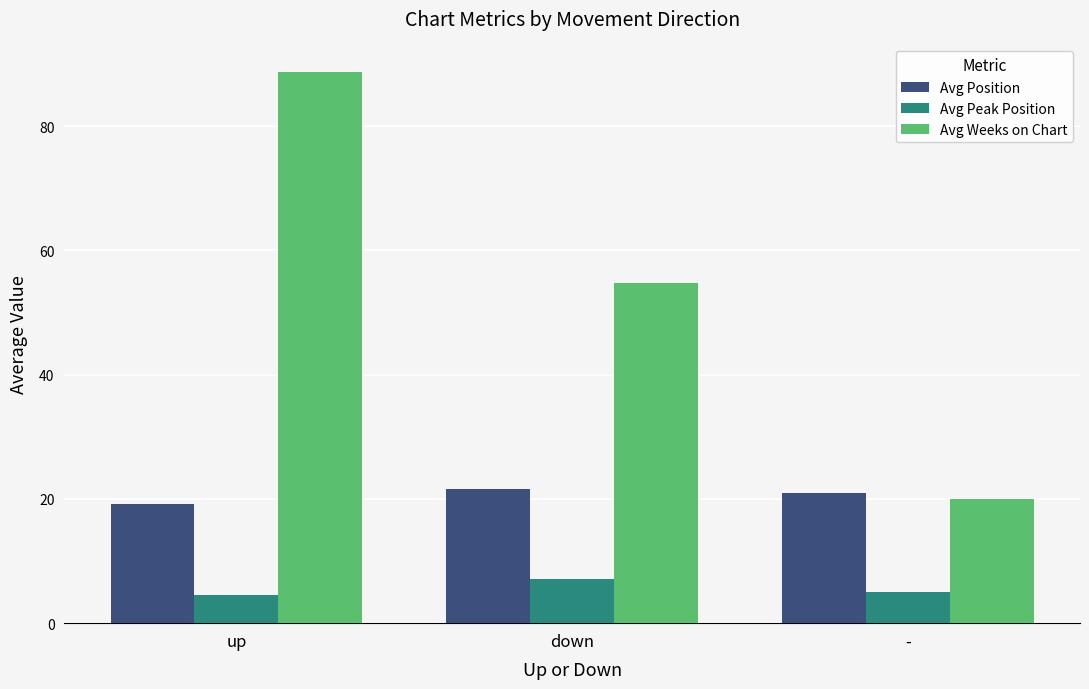

List the series in order of their overall mean, highest first.

Avg Weeks on Chart, Avg Position, Avg Peak Position